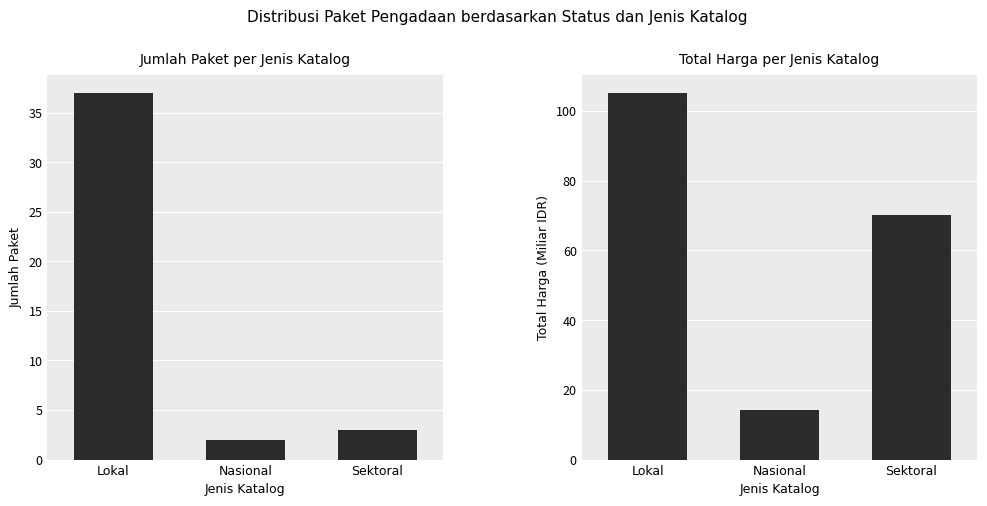

Read the Total Harga (Miliar) value at Lokal.

105.1